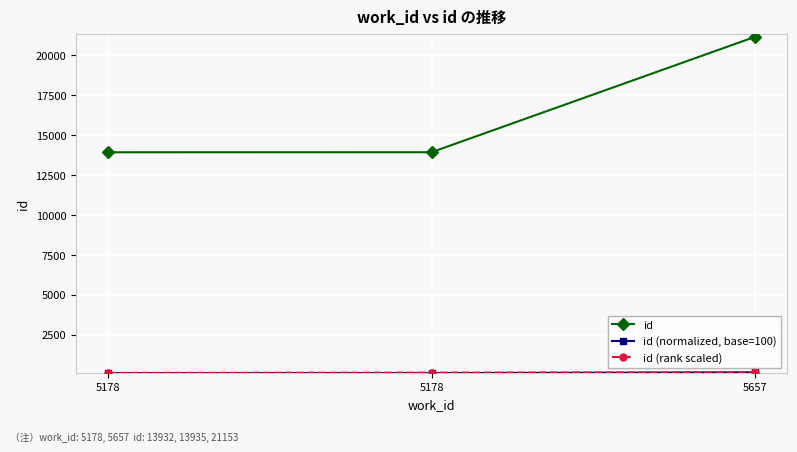

How many lines are shown in the chart?

3